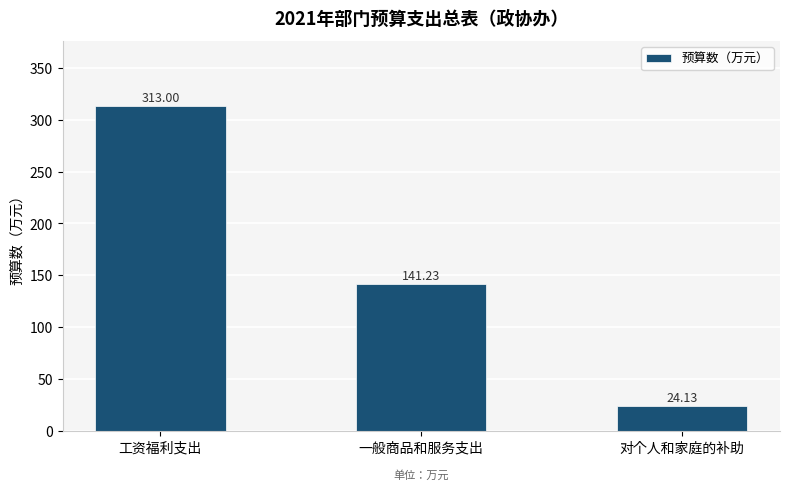

Which category has the lowest value across all series?

对个人和家庭的补助